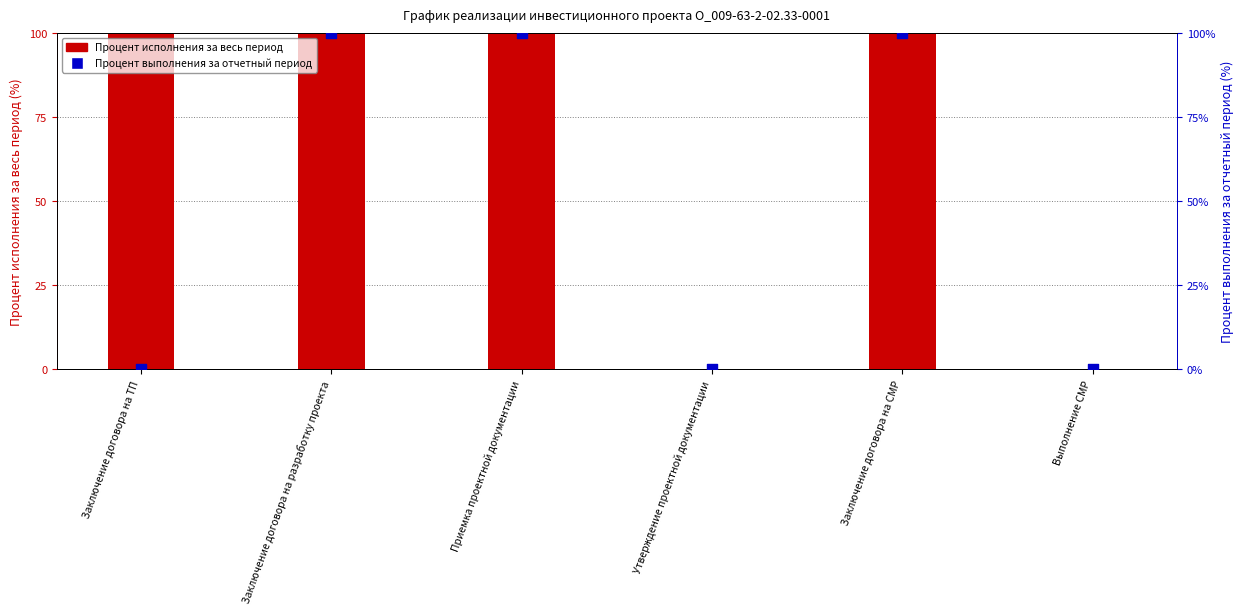

Which series contains the lowest Y value?

Процент исполнения за весь период